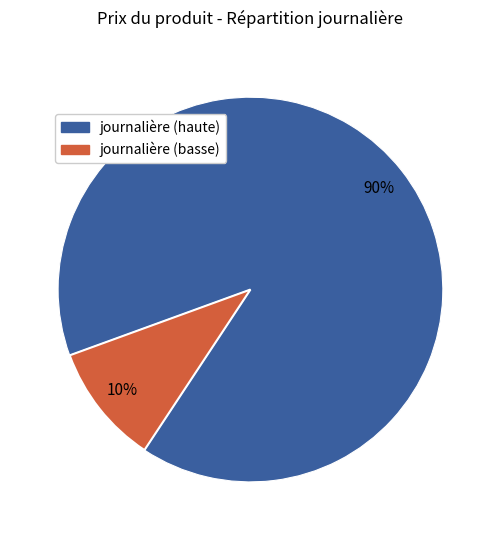

Does any single category account for the majority?

Yes